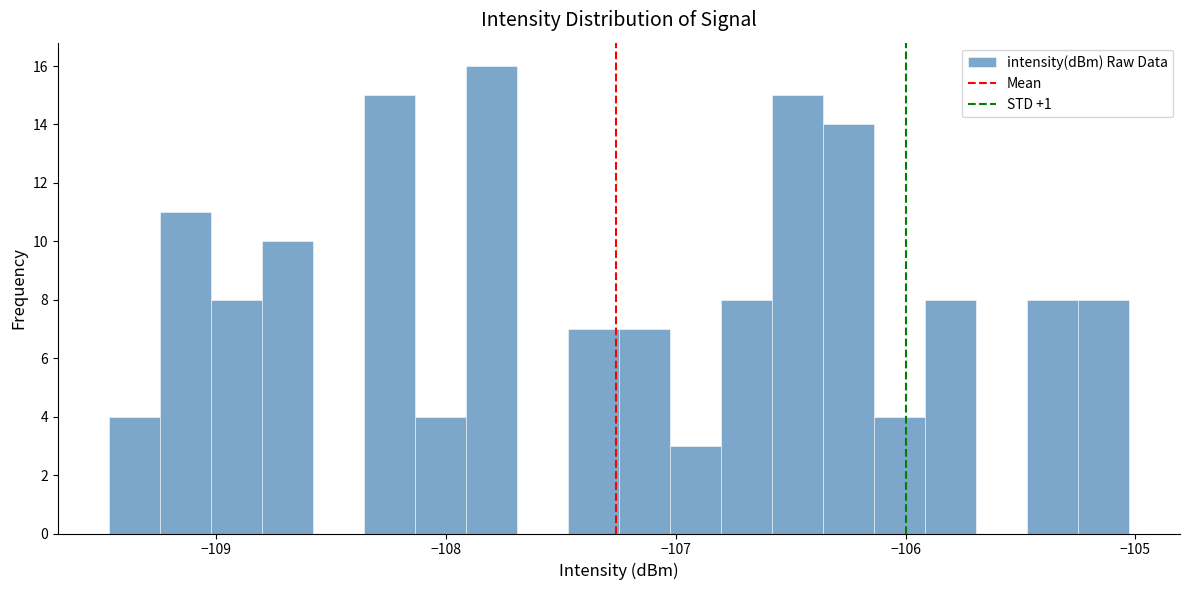

Around what value on the x-axis is the tallest bar? Give the approximate position of its centre, as read against the axis.

-107.8